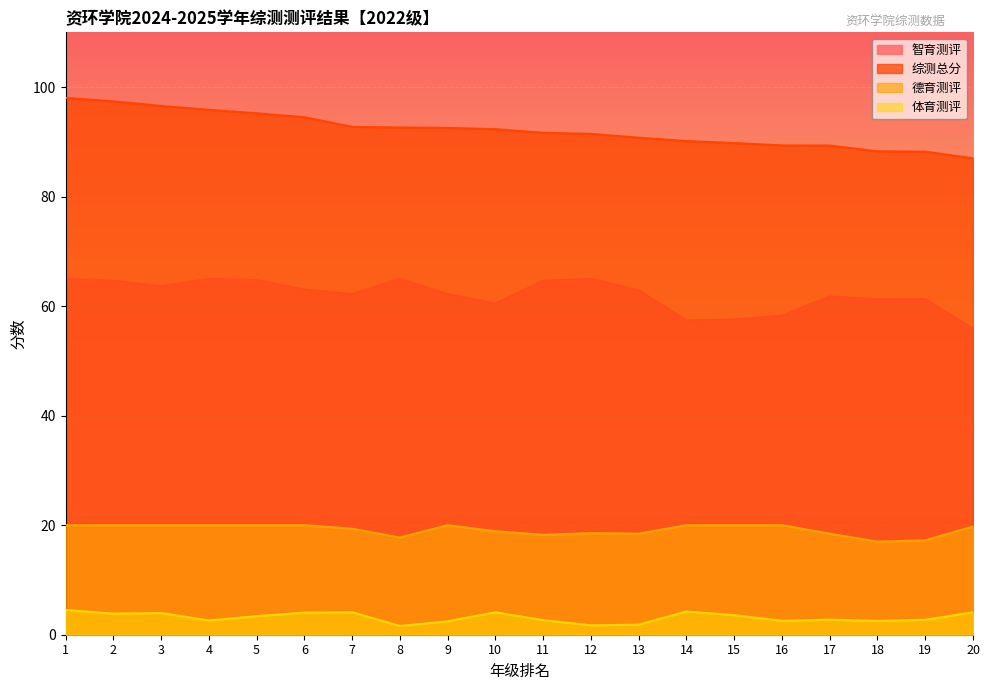

What is the sum of all 综测总分 values?

1843.8